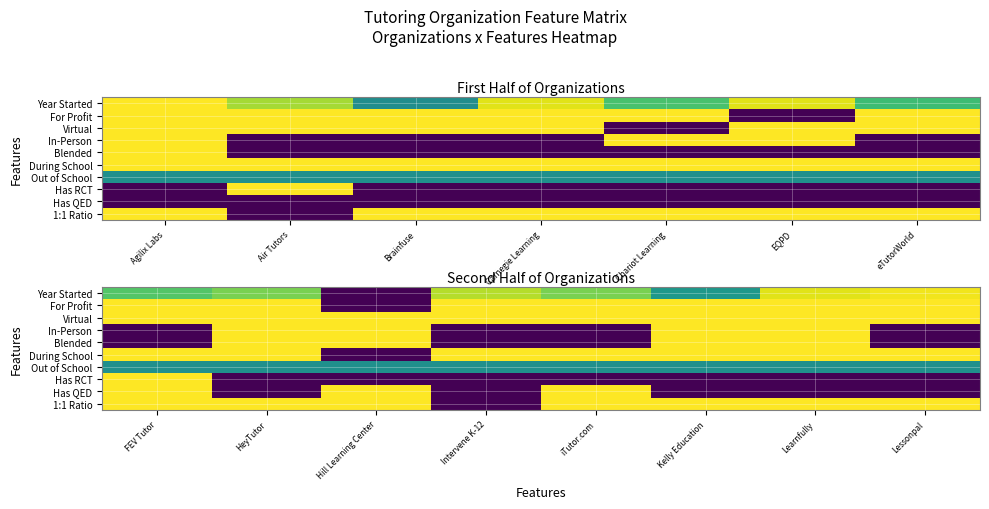

Between iTutor.com and Learnfully, which is larger?

Learnfully